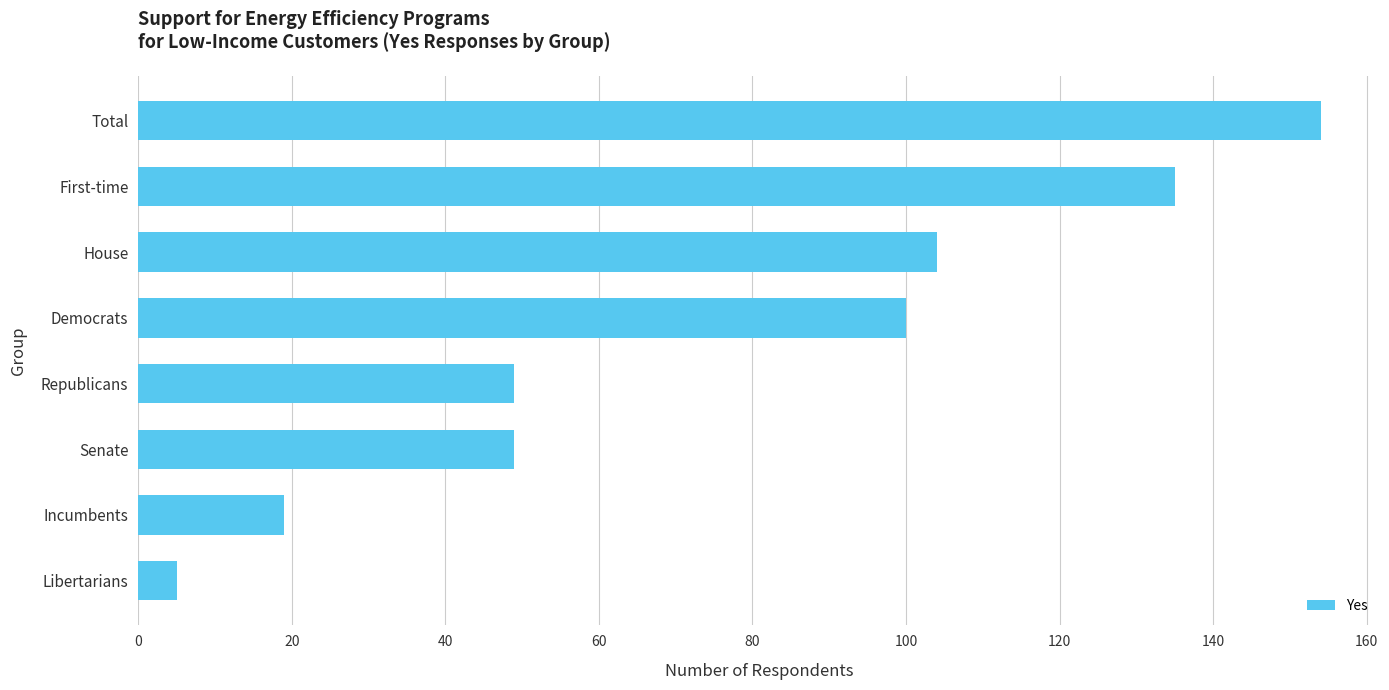

What is the change in value from Incumbents to Republicans?

+30